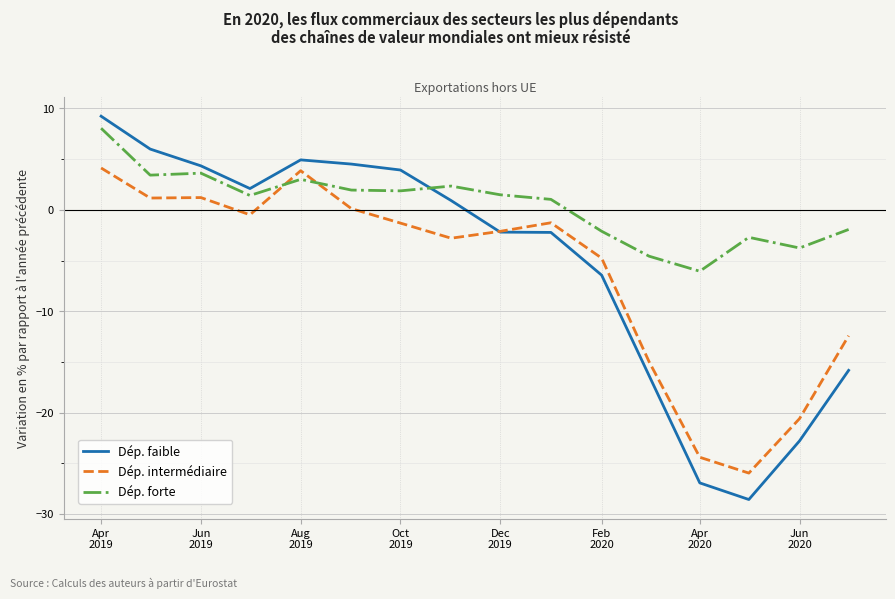

True or false: Dép. faible and Dép. forte cross at least once.

True